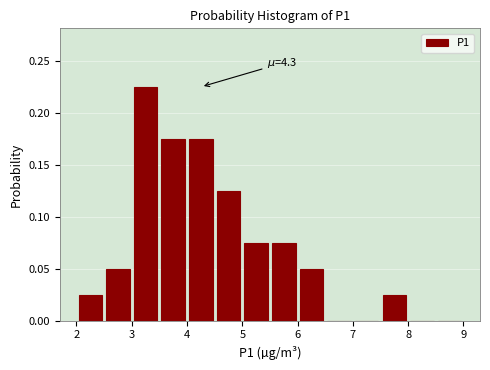

Over which range of the x-axis is the bar tallest?

3.0 to 3.5